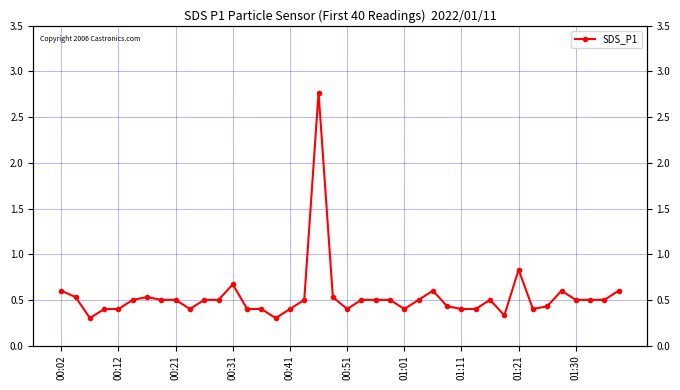

What position from the left is 01:11?

8